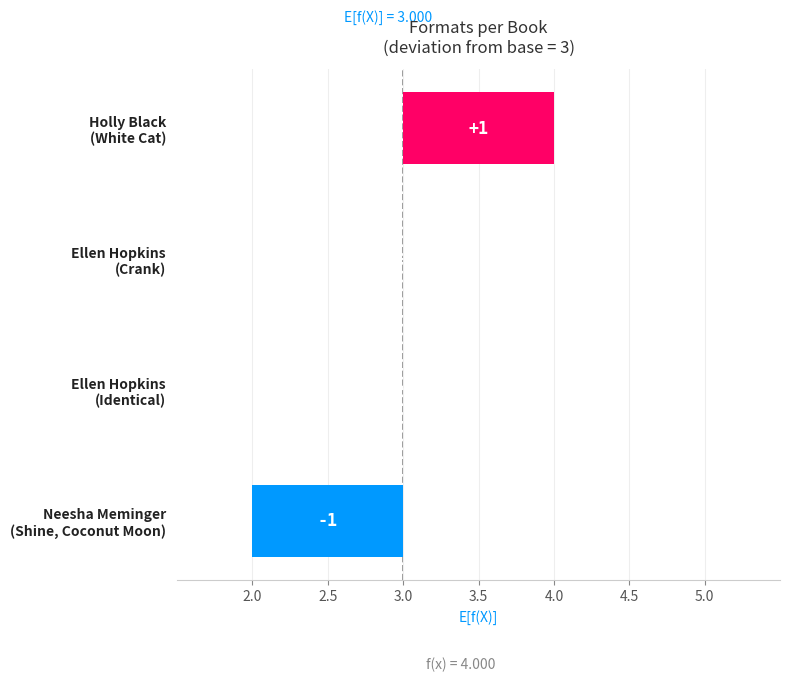

What is the difference between the maximum and minimum values?

2